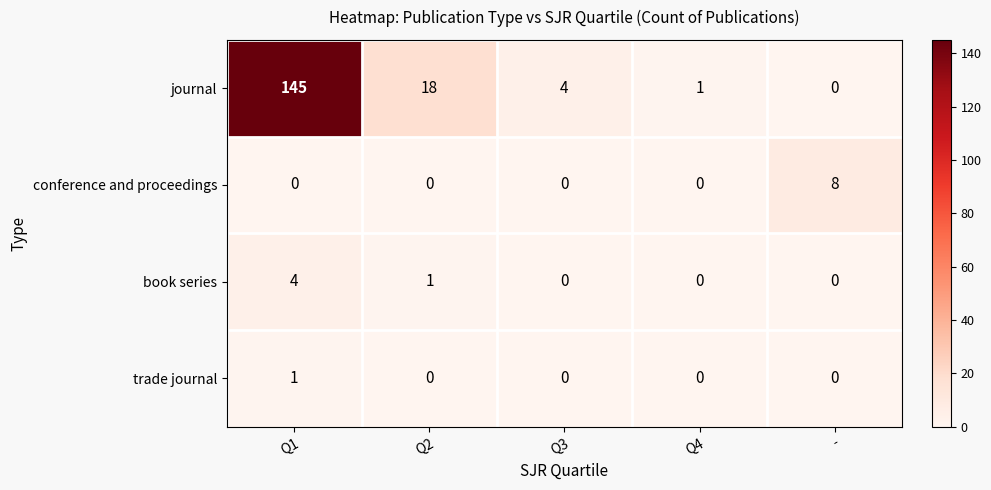

True or false: trade journal has a value of 0 at Q3.

True